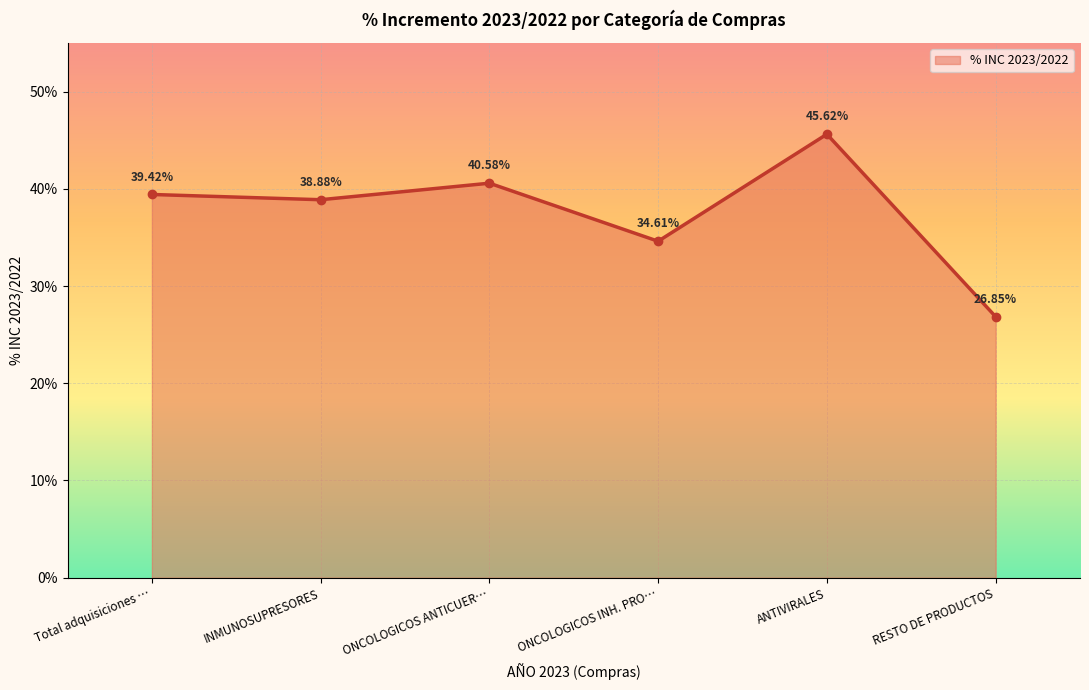

What is the value of the 5th point from the left?

0.5